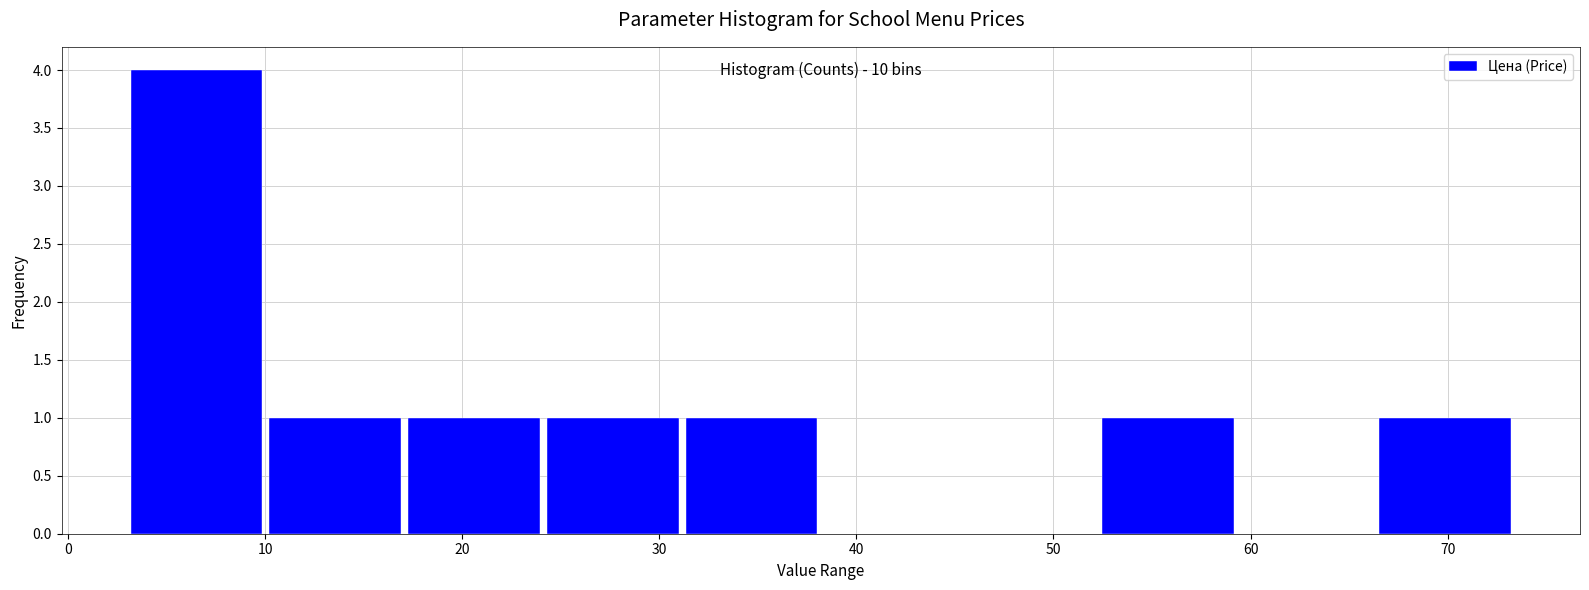

Which range on the x-axis has the tallest bar?

3 to 10